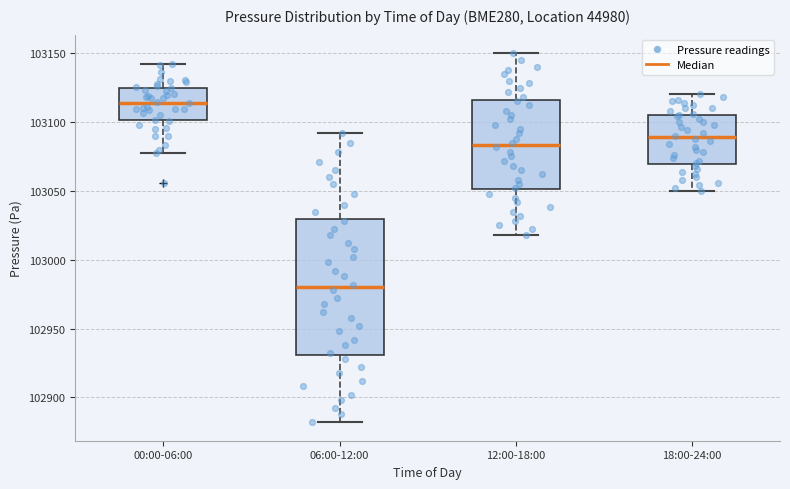

Reading left to right, transcribe this box plot: for each box, give where its median line is, the range the box spans, and where its two whiskers end, as read against the y-axis. The values are not printed on the chart, so give them approximately, as read against the axis.

00:00-06:00: median 103115, box 103100 to 103125, whiskers 103075 to 103140
06:00-12:00: median 102980, box 102930 to 103030, whiskers 102880 to 103090
12:00-18:00: median 103085, box 103050 to 103115, whiskers 103020 to 103150
18:00-24:00: median 103090, box 103070 to 103105, whiskers 103050 to 103120